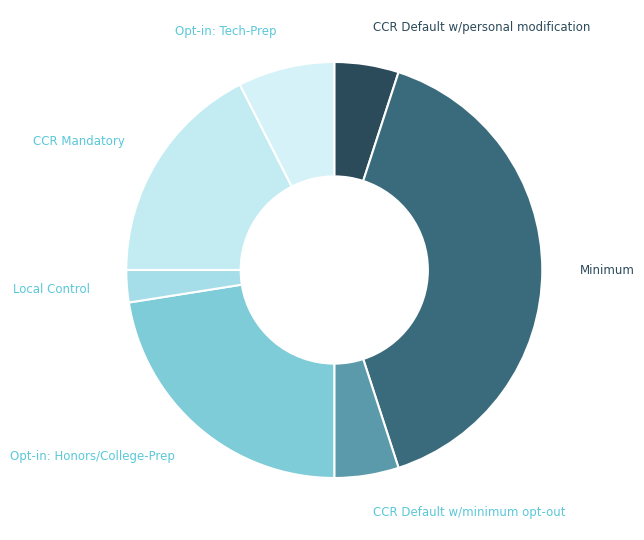

Between CCR Mandatory and Local Control, which is larger?

CCR Mandatory